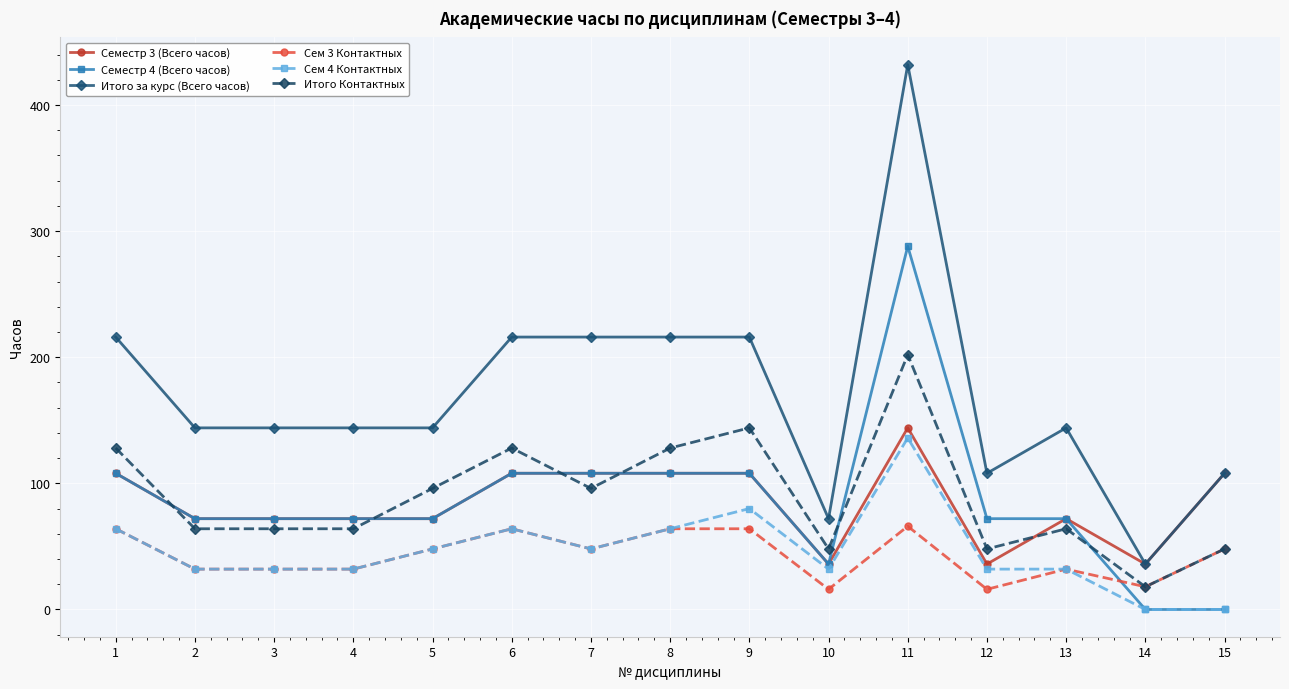

Is the value of Сем 3 Контактных at 8 greater than the value of Семестр 3 (Всего часов) at 8?

No